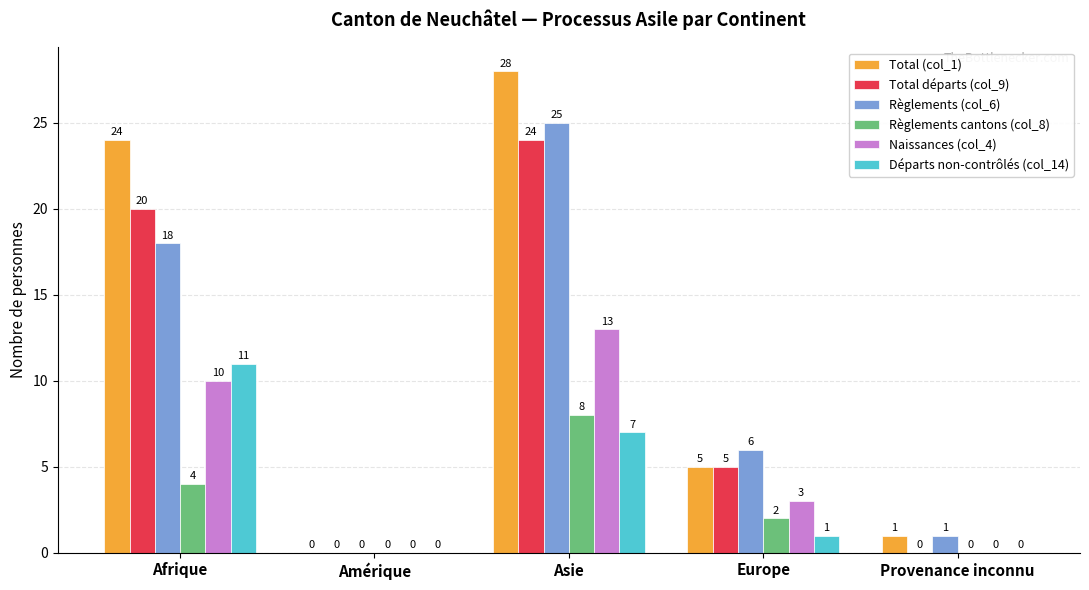

At which category is the sum across all series the highest?

Asie